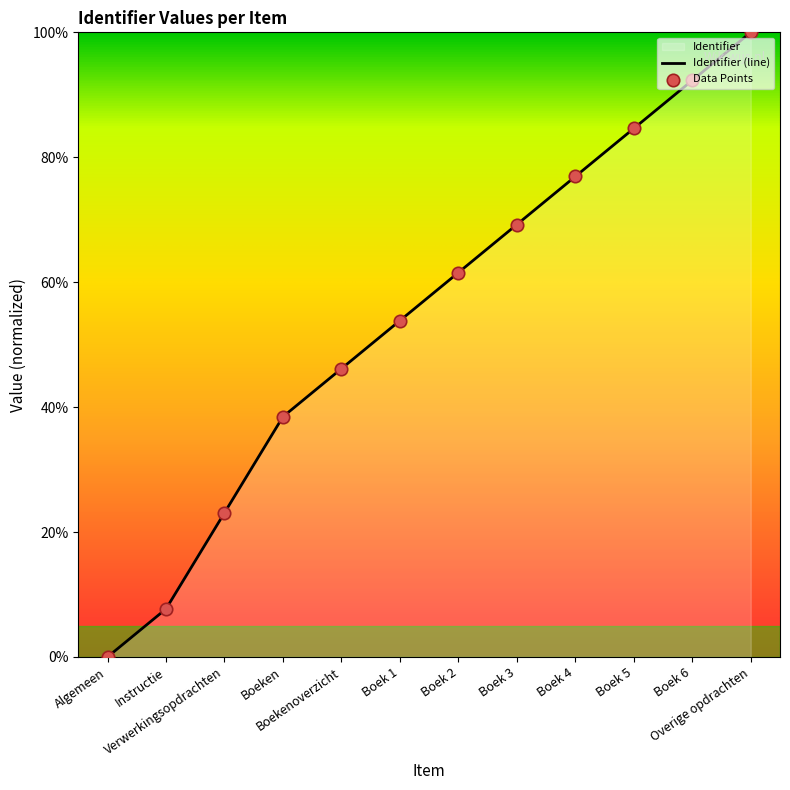

Between Algemeen and Overige opdrachten, which is larger?

Overige opdrachten